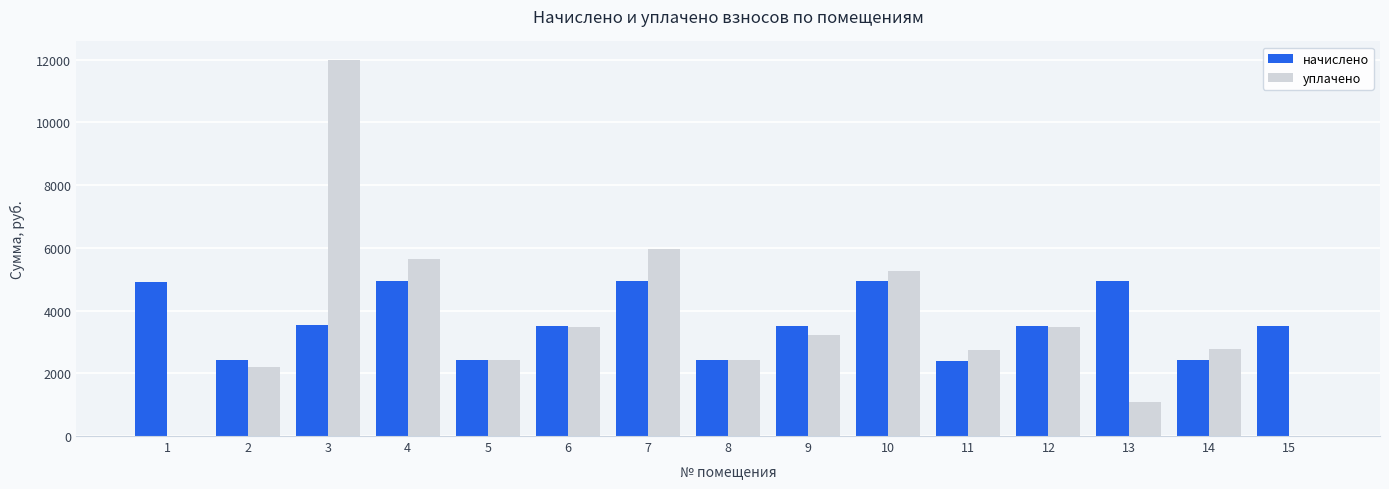

What are all the series names shown in the legend?

начислено, уплачено